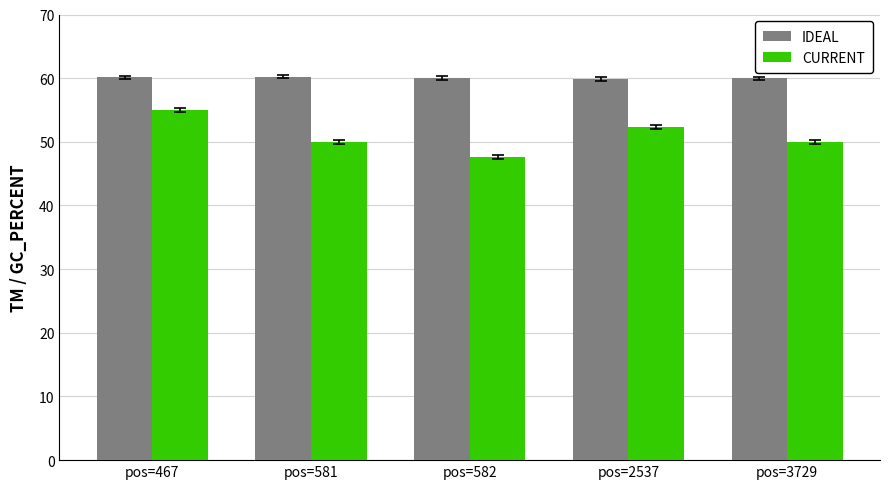

What is the total value across all series at pos=3729?

110.0